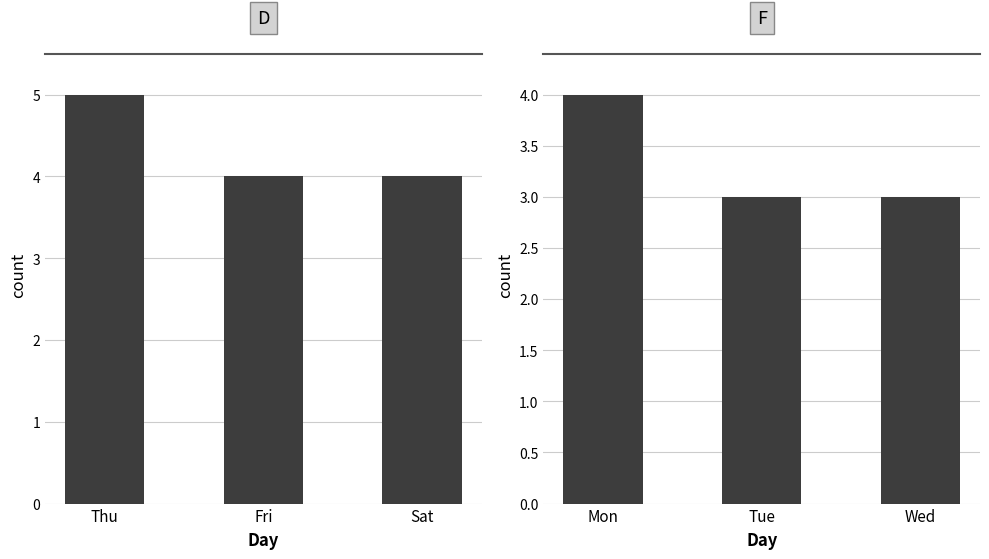

Which series has the largest total across all categories?

D